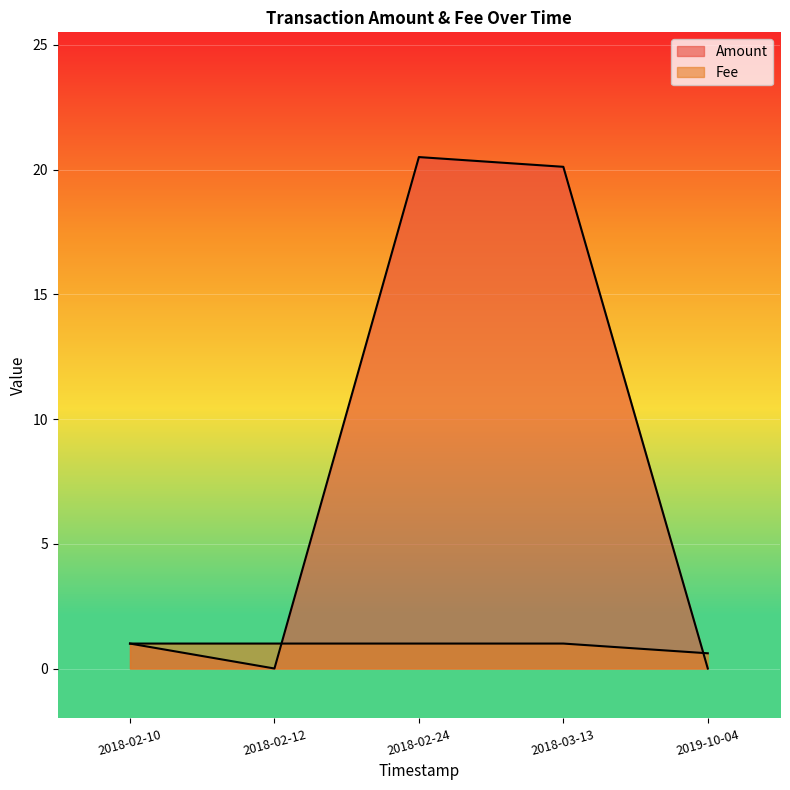

What are all the series names shown in the legend?

Amount, Fee